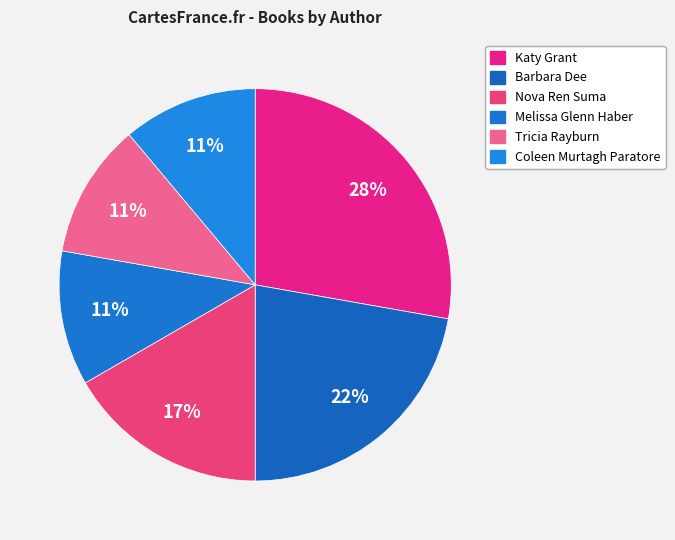

To the nearest percent, what is the average slice percentage?

17%